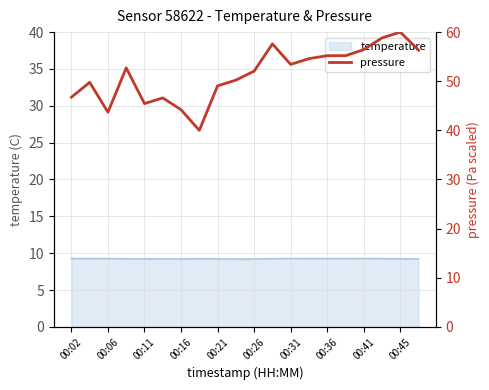

What is the minimum value for temperature?

9.2